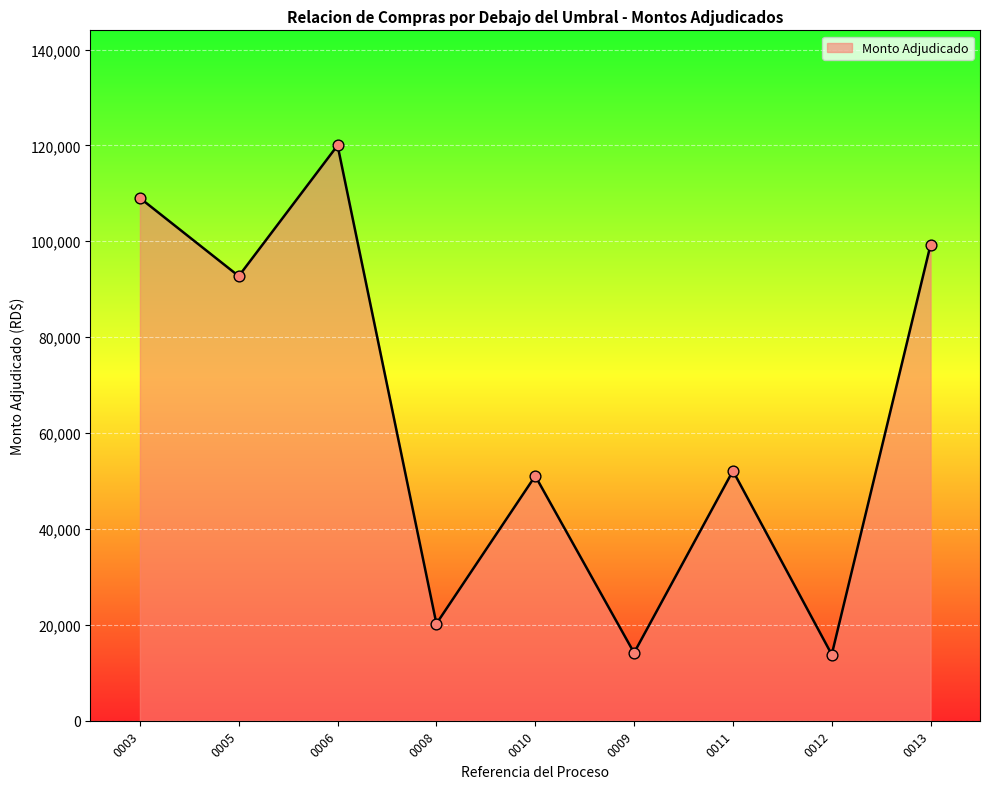

What is the change in value from 0006 to 0010?

-68941.2